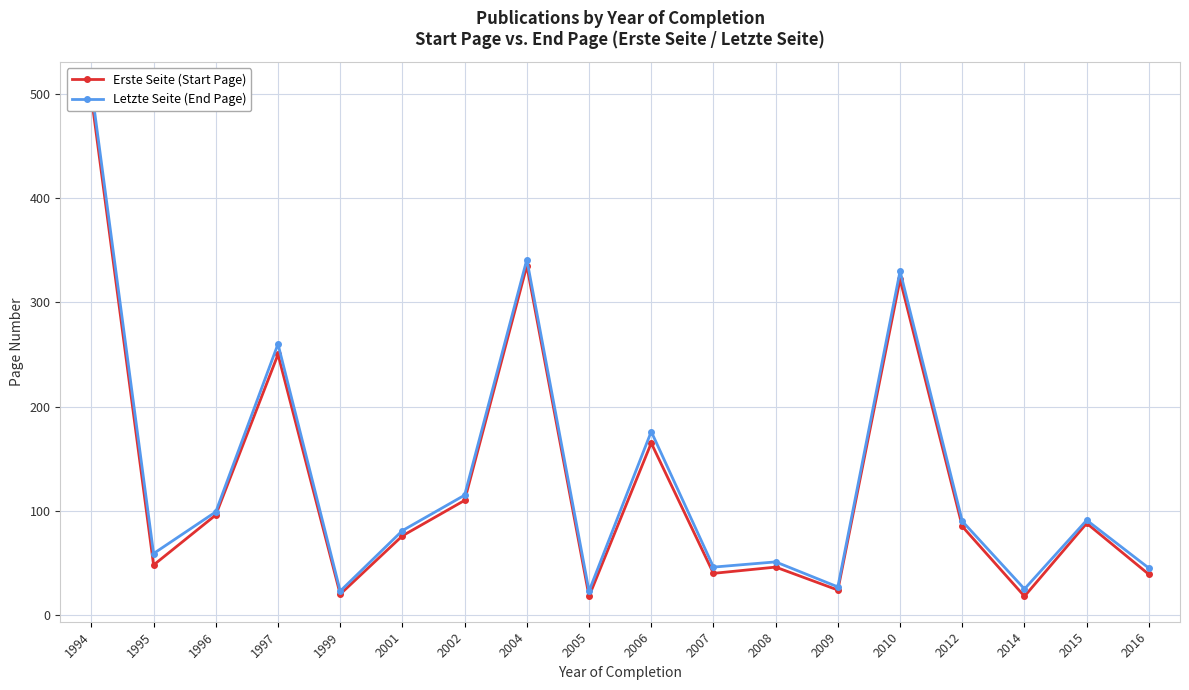

Reading left to right, list all the values displayed in this chart.

Erste Seite (Start Page): 497	48	96	250	20	76	110	335	18	165	40	46	24	322	85	18	88	39
Letzte Seite (End Page): 506	59	99	260	23	81	115	341	23	176	46	51	27	330	90	25	91	45